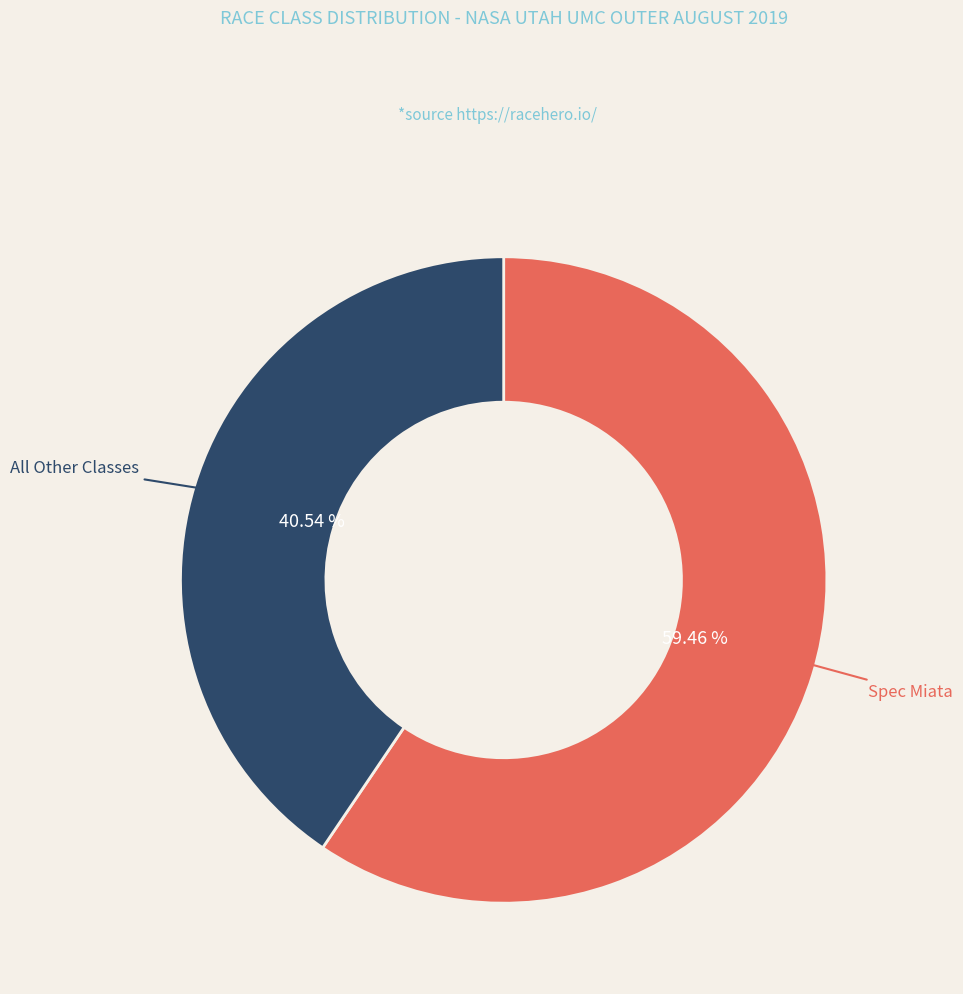

Is there a majority slice in this chart?

Yes